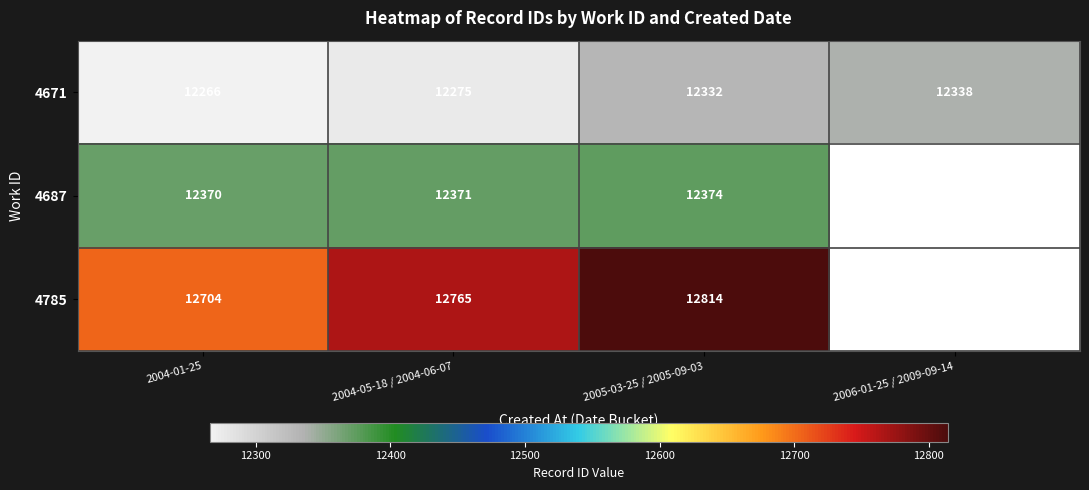

True or false: 4687 has a value of 20764 at 2004-01-25.

False